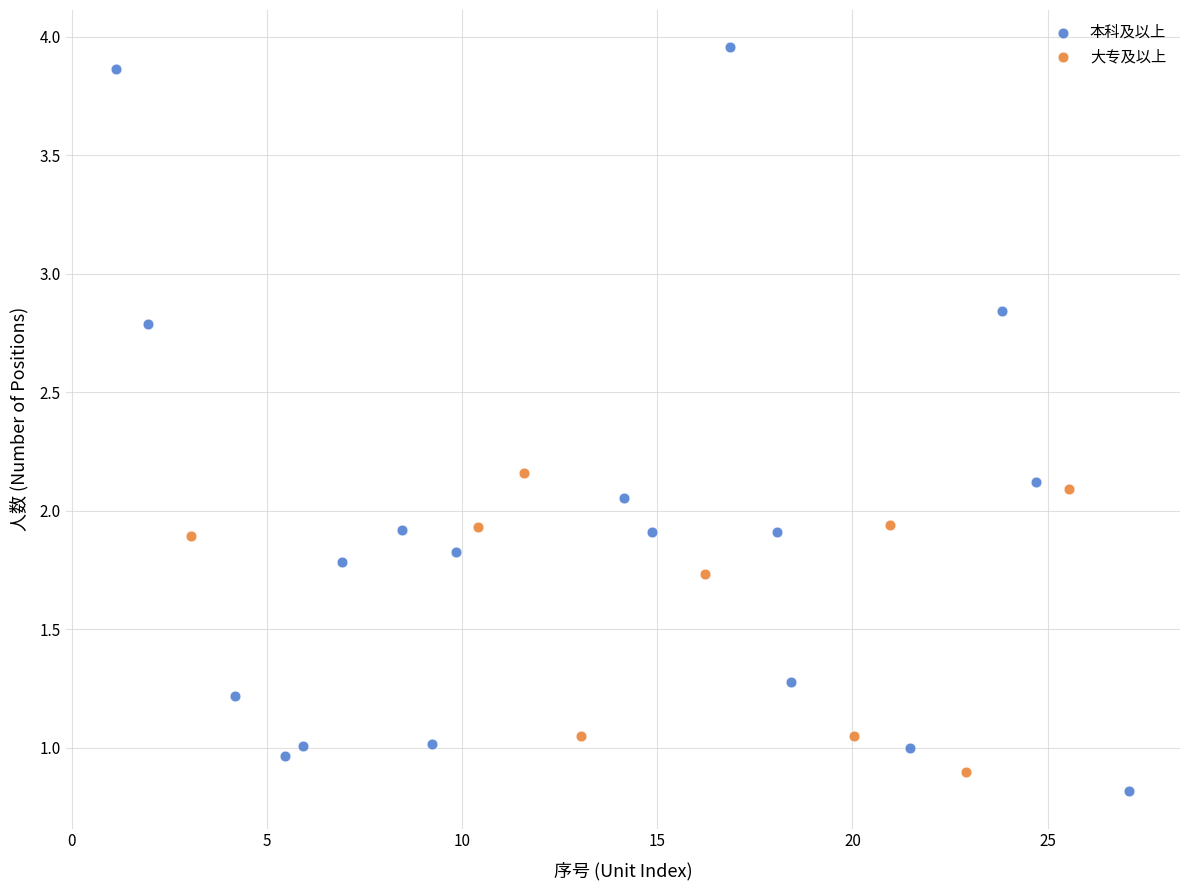

Which series reaches the maximum Y coordinate?

本科及以上